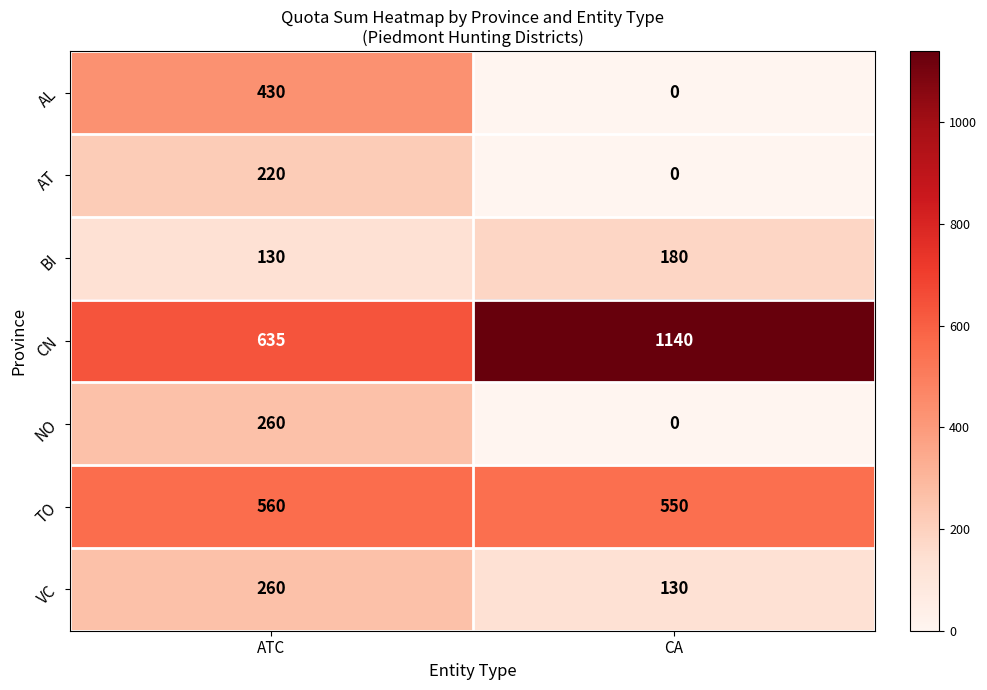

Which series has the widest spread of values?

CN